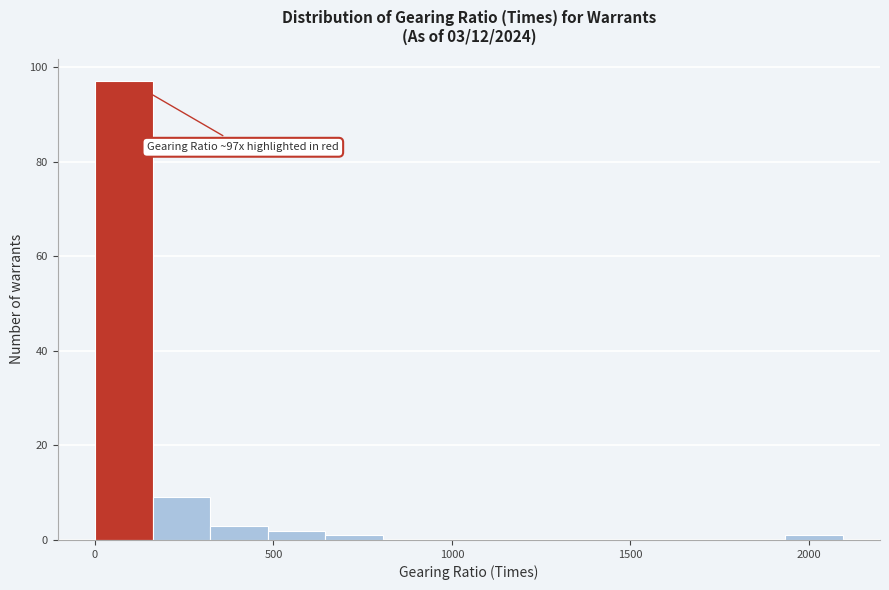

Around what value on the x-axis is the tallest bar? Give the approximate position of its centre, as read against the axis.

100